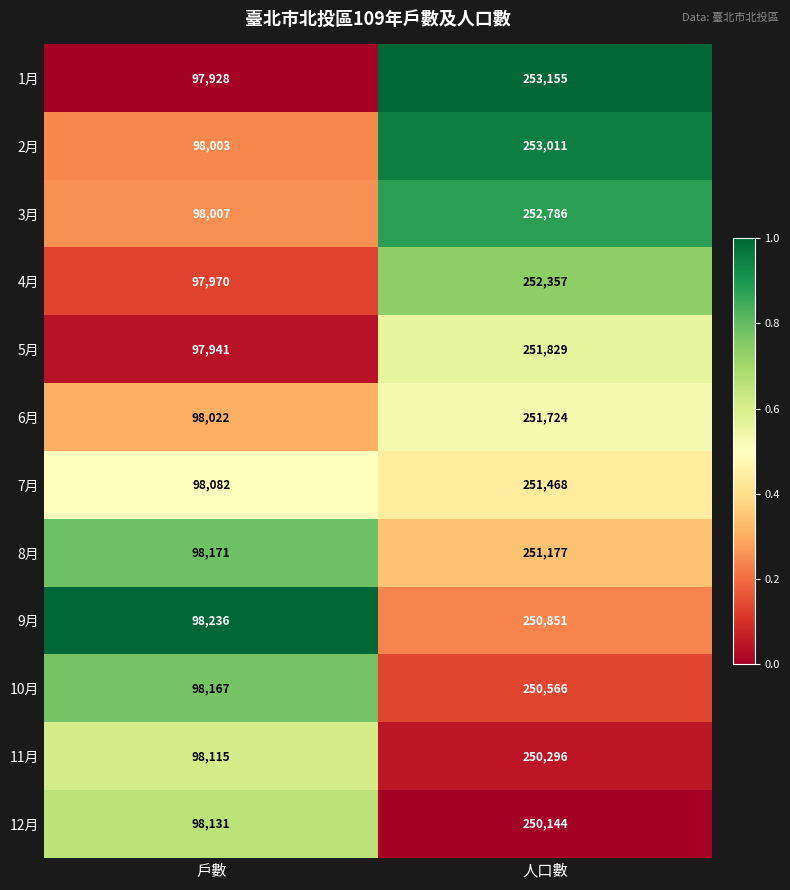

Reading left to right, what are all the values shown in this chart?

1月: 戶數=97928	人口數=253155
2月: 戶數=98003	人口數=253011
3月: 戶數=98007	人口數=252786
4月: 戶數=97970	人口數=252357
5月: 戶數=97941	人口數=251829
6月: 戶數=98022	人口數=251724
7月: 戶數=98082	人口數=251468
8月: 戶數=98171	人口數=251177
9月: 戶數=98236	人口數=250851
10月: 戶數=98167	人口數=250566
11月: 戶數=98115	人口數=250296
12月: 戶數=98131	人口數=250144